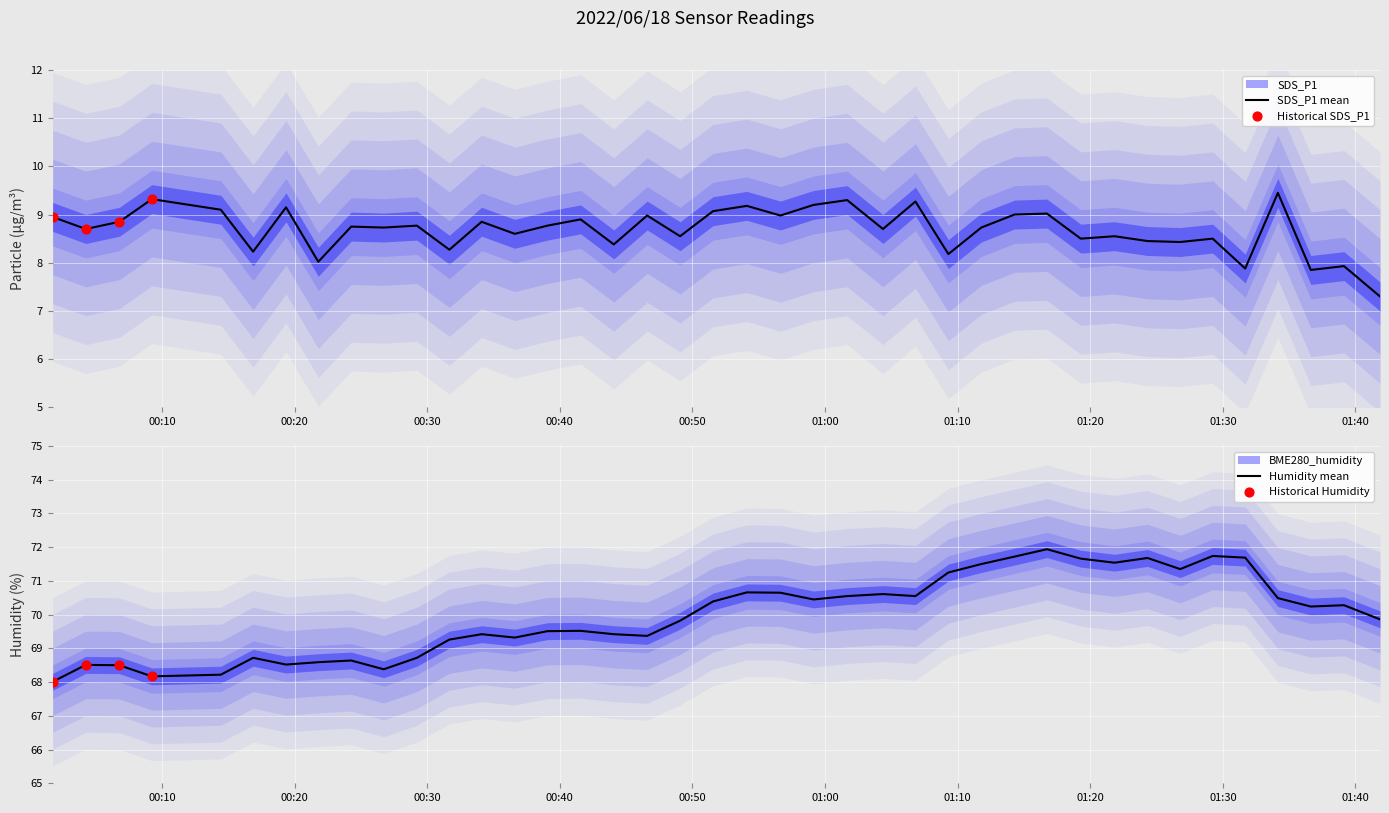

What is the lowest value of the SDS_P1 mean series?

7.3